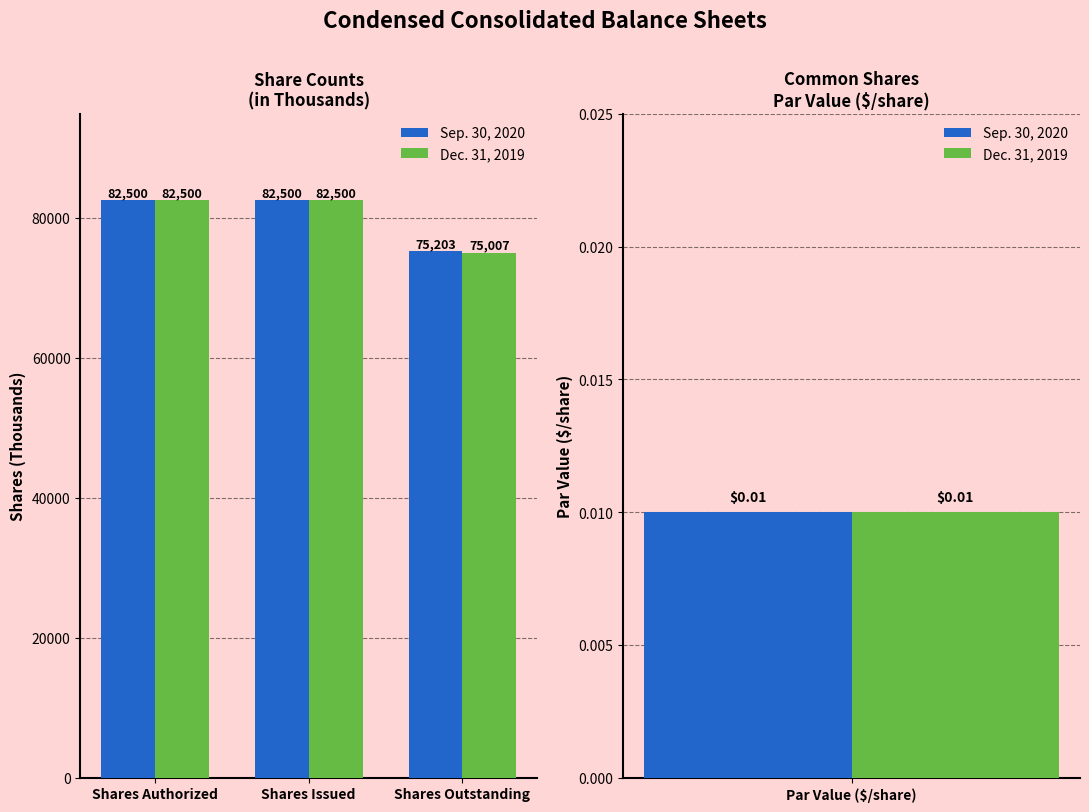

Is it true that Sep. 30, 2020 equals 122096 at Shares Outstanding?

False